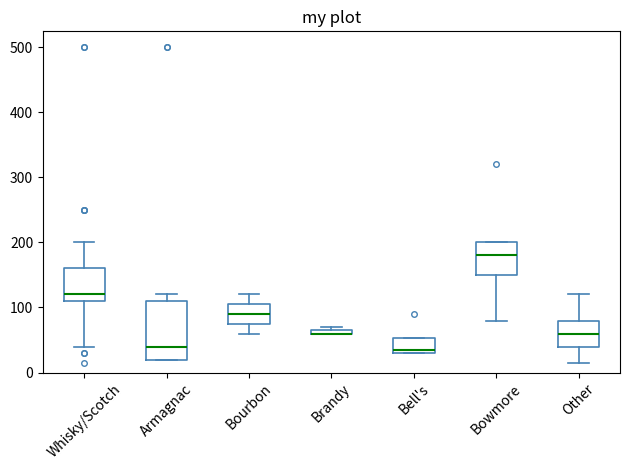

Where is the lower edge of the box for Armagnac on the y-axis? The values are not printed on the chart, so give them approximately, as read against the axis.

20